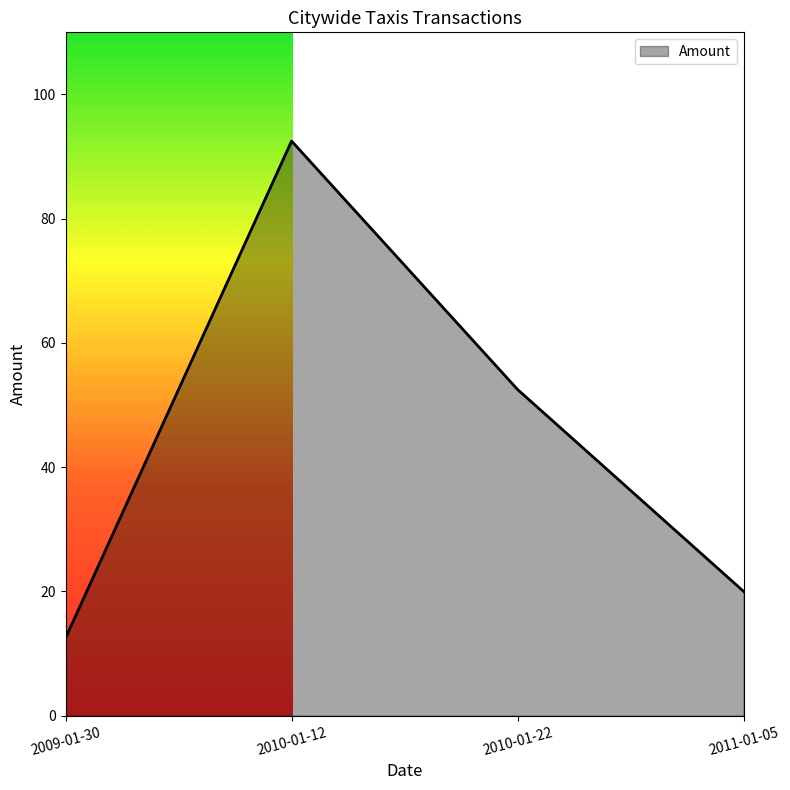

What is the difference between the maximum and minimum values?

80.0